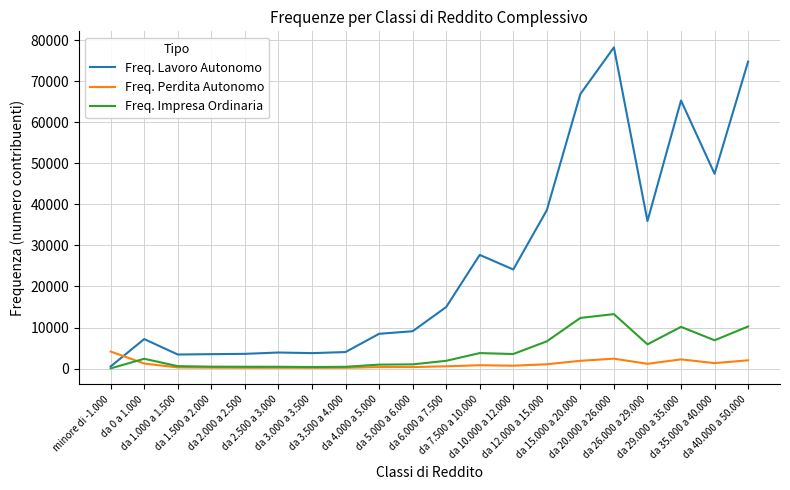

What is the highest value of the Freq. Perdita Autonomo series?

4139